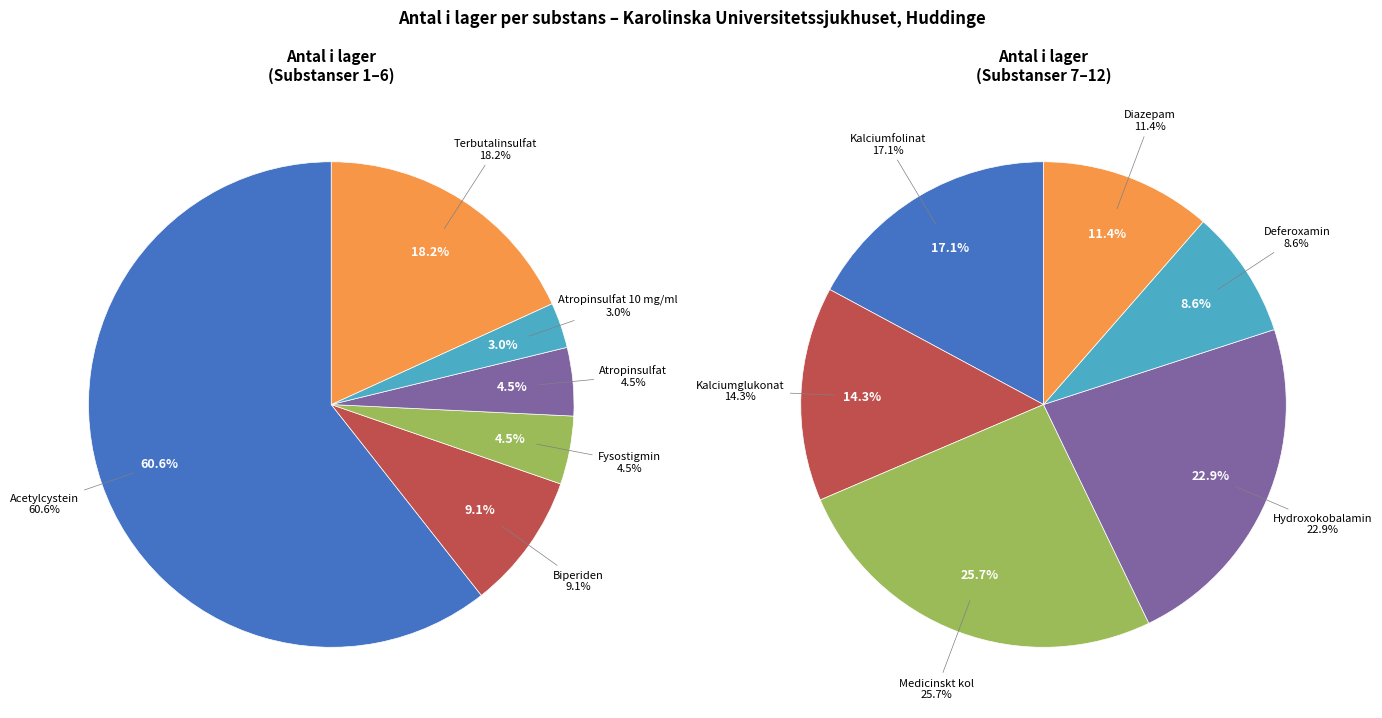

Approximately how many times larger is the value at Acetylcystein compared to Terbutalinsulfat?

3.3